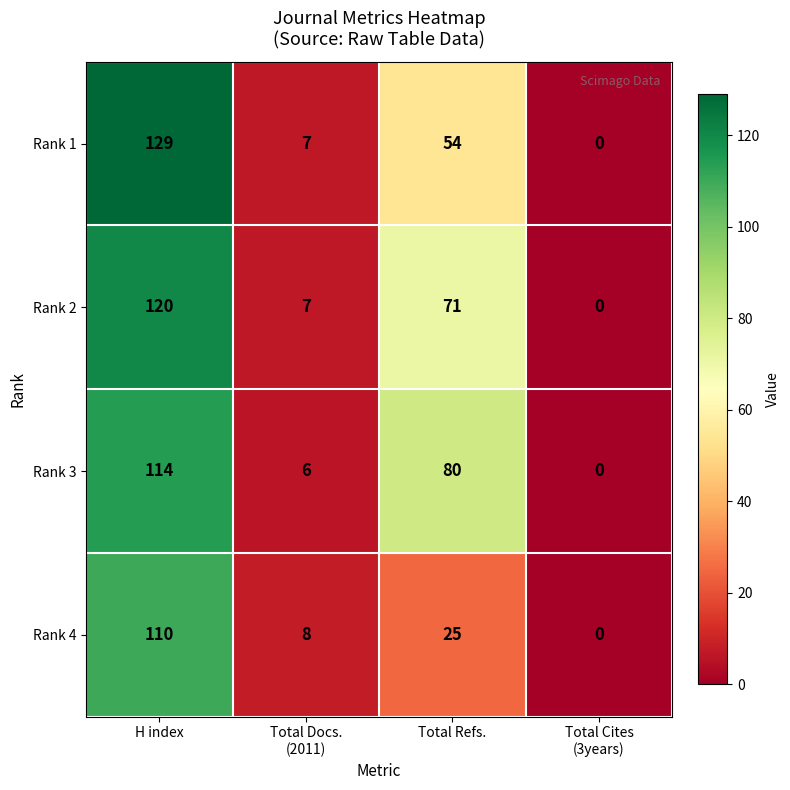

Which series has the largest total across all categories?

Rank 3